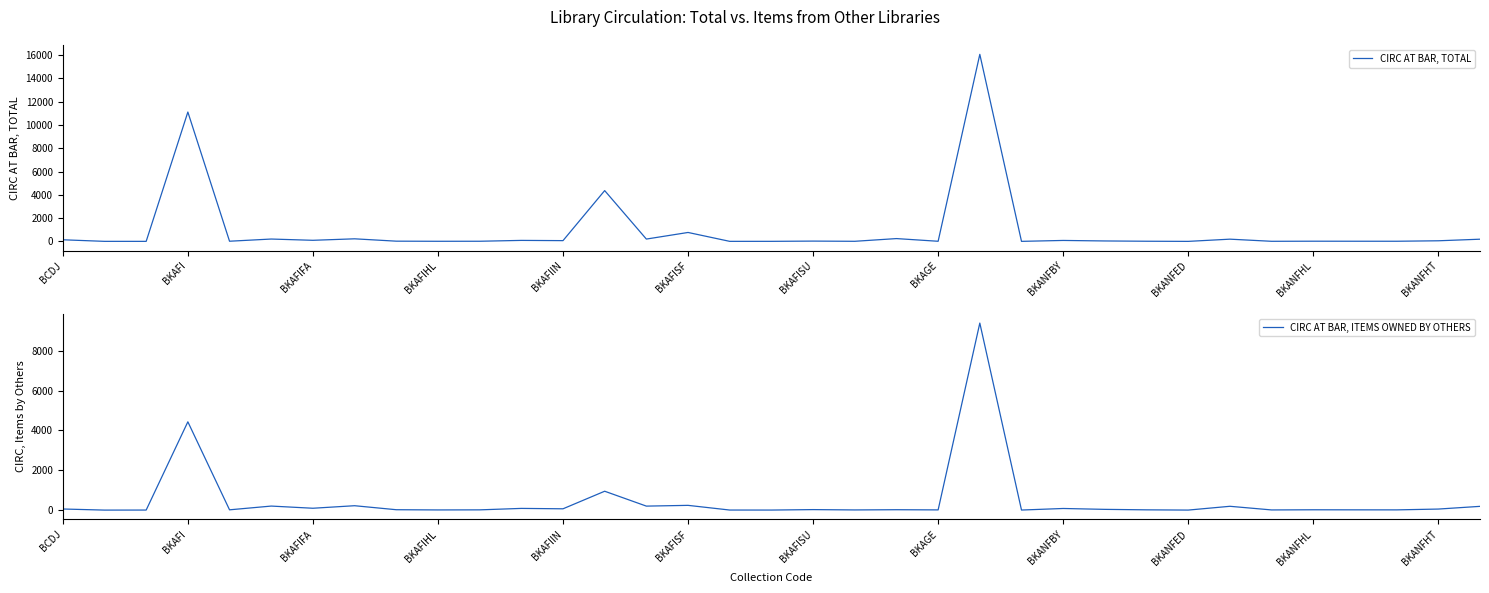

How many lines are shown in the chart?

2